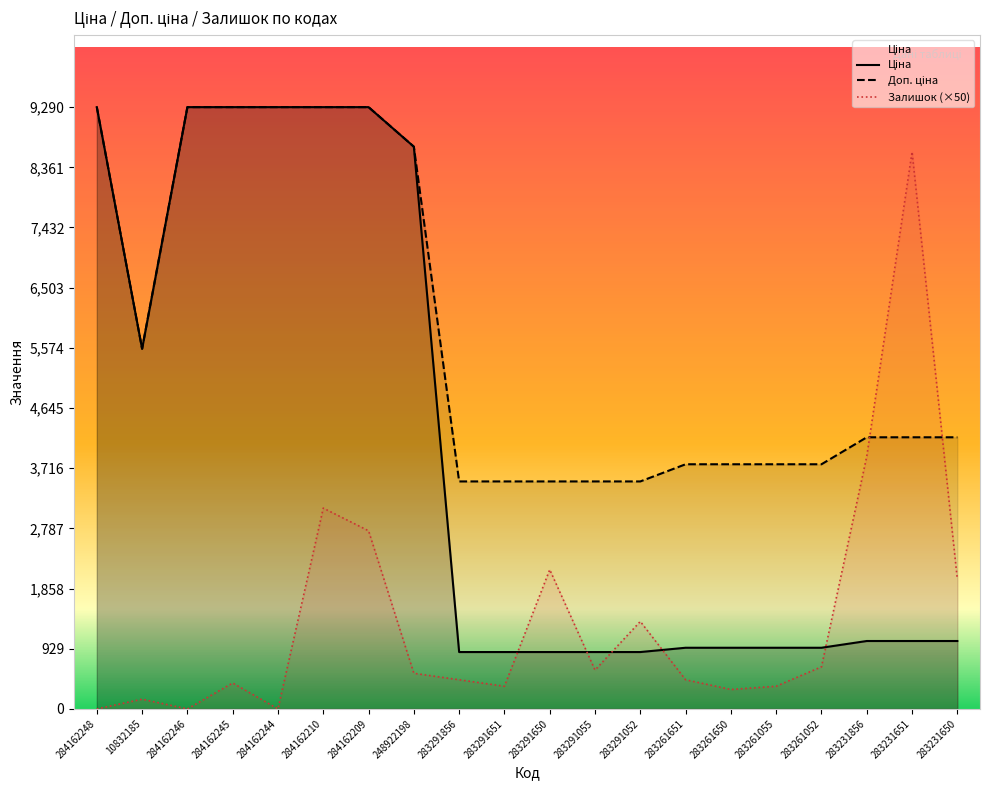

Rank the series by their average value, from highest to lowest.

Доп. ціна, Ціна, Залишок